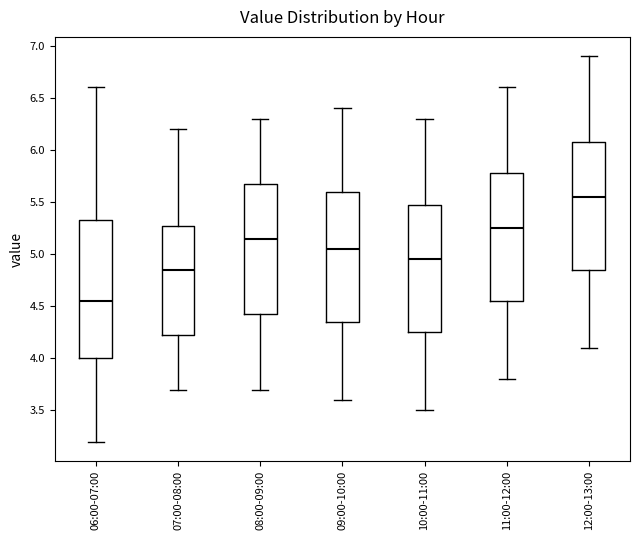

Reading left to right, read every box against the y-axis: the position of its median line, the range the box covers, and the ends of its whiskers. The values are not printed on the chart, so give them approximately, as read against the axis.

06:00-07:00: median 4.55, box 4.00 to 5.35, whiskers 3.20 to 6.60
07:00-08:00: median 4.85, box 4.25 to 5.30, whiskers 3.70 to 6.20
08:00-09:00: median 5.15, box 4.45 to 5.70, whiskers 3.70 to 6.30
09:00-10:00: median 5.05, box 4.35 to 5.60, whiskers 3.60 to 6.40
10:00-11:00: median 4.95, box 4.25 to 5.50, whiskers 3.50 to 6.30
11:00-12:00: median 5.25, box 4.55 to 5.80, whiskers 3.80 to 6.60
12:00-13:00: median 5.55, box 4.85 to 6.10, whiskers 4.10 to 6.90